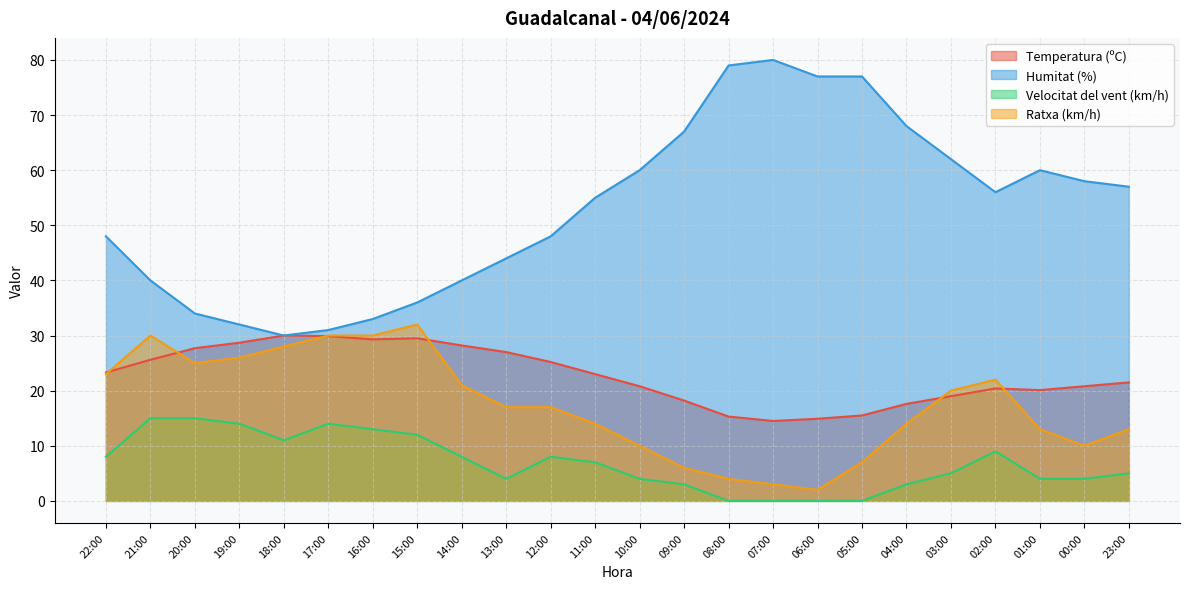

What is the lowest value of the Humitat (%) series?

30.0